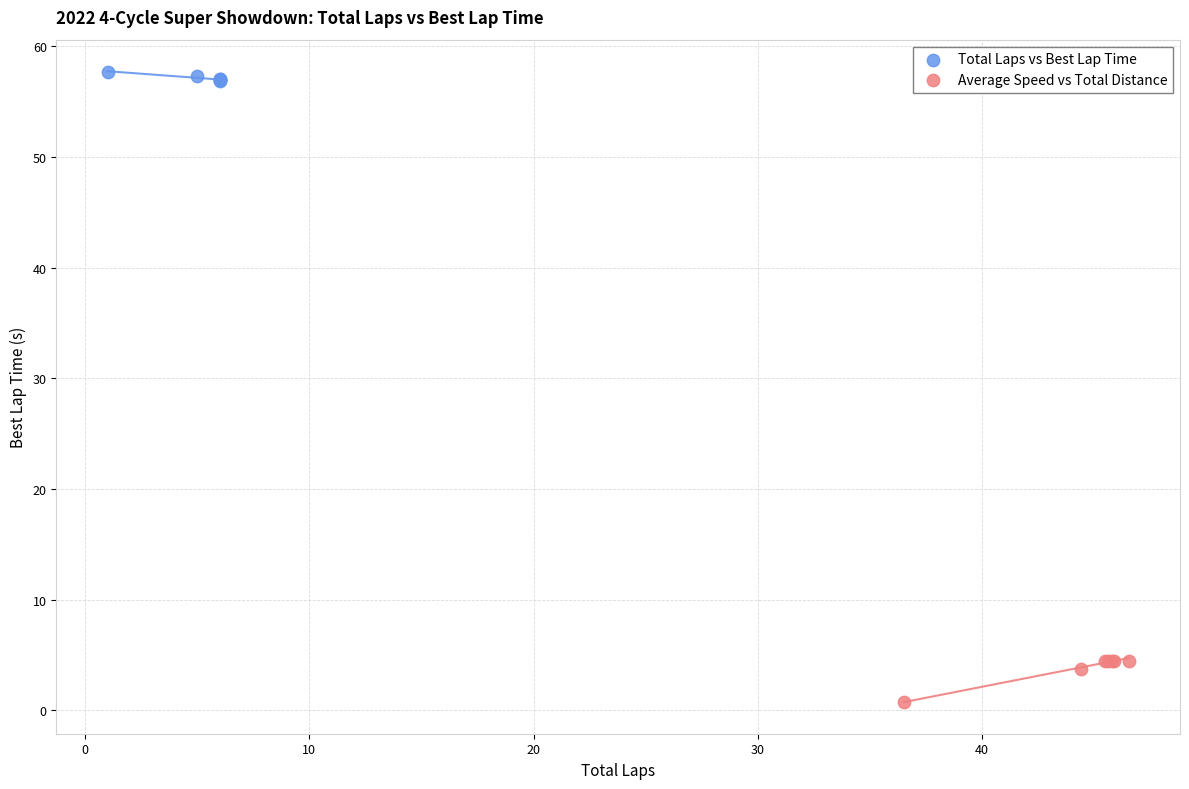

Which series contains the highest Y value?

Total Laps vs Best Lap Time